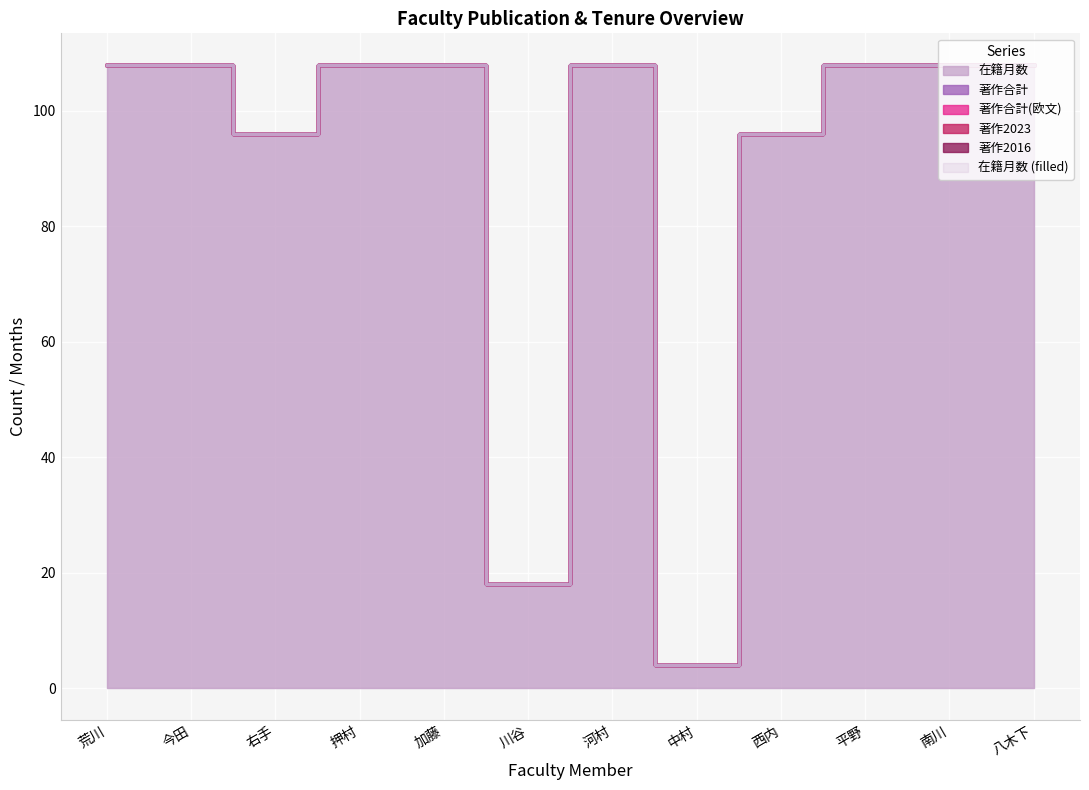

The 著作2016 series shows 0 at 今田. True or false?

True